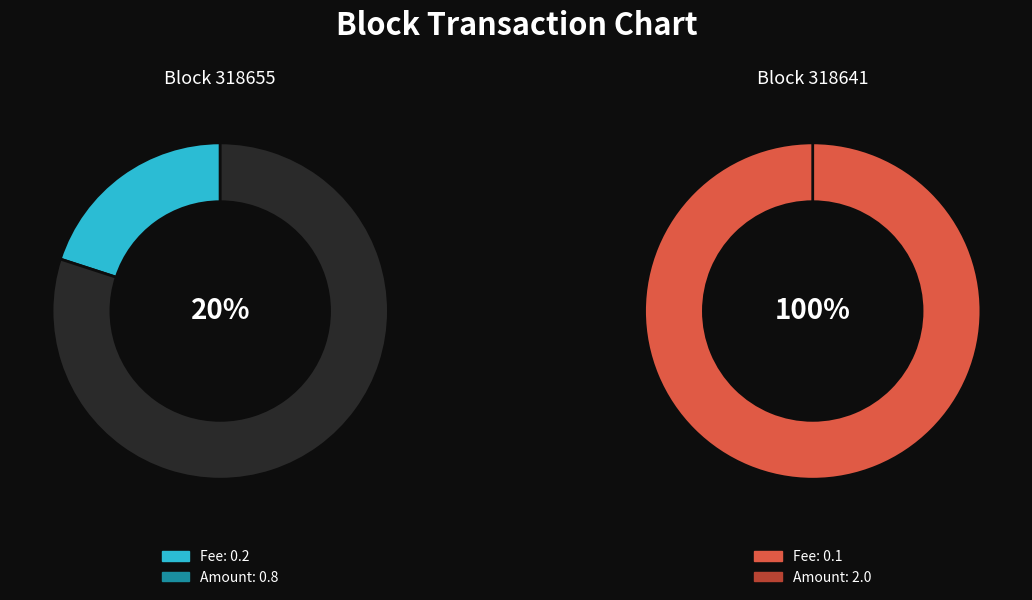

Which slice represents more than half of the pie?

318641